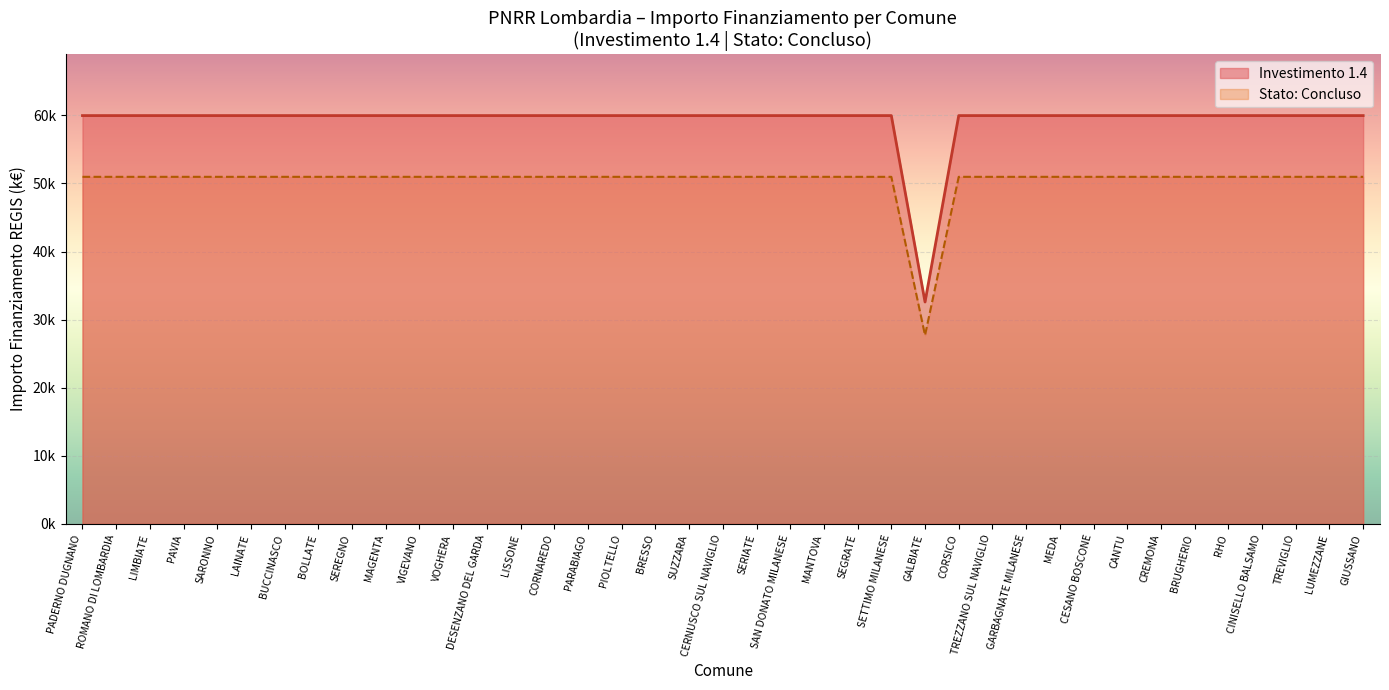

What is the label of the 28th point from the right?

VOGHERA